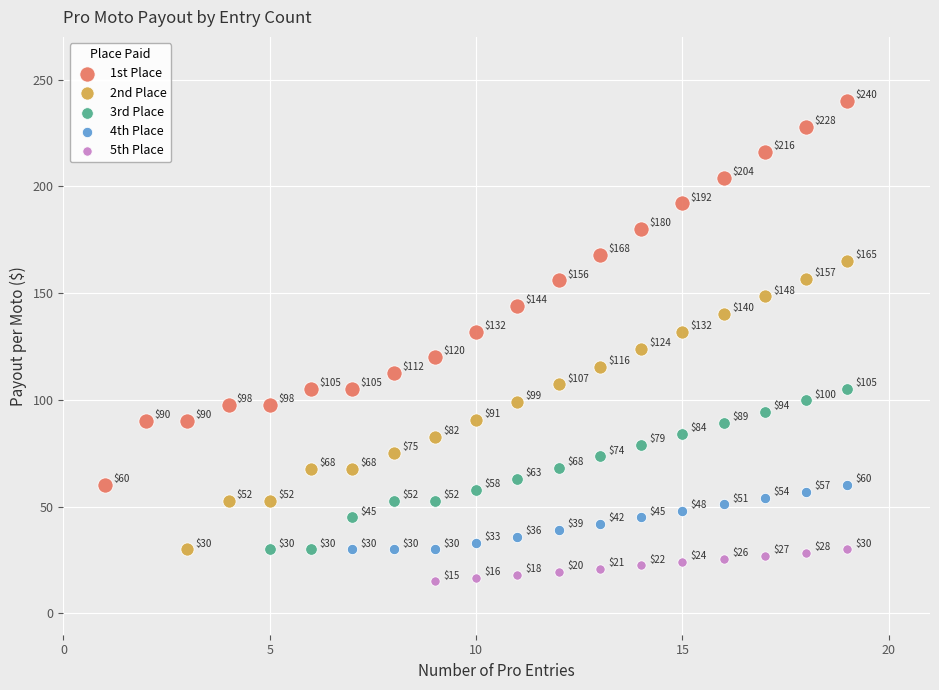

Which series contains the lowest Y value?

5th Place